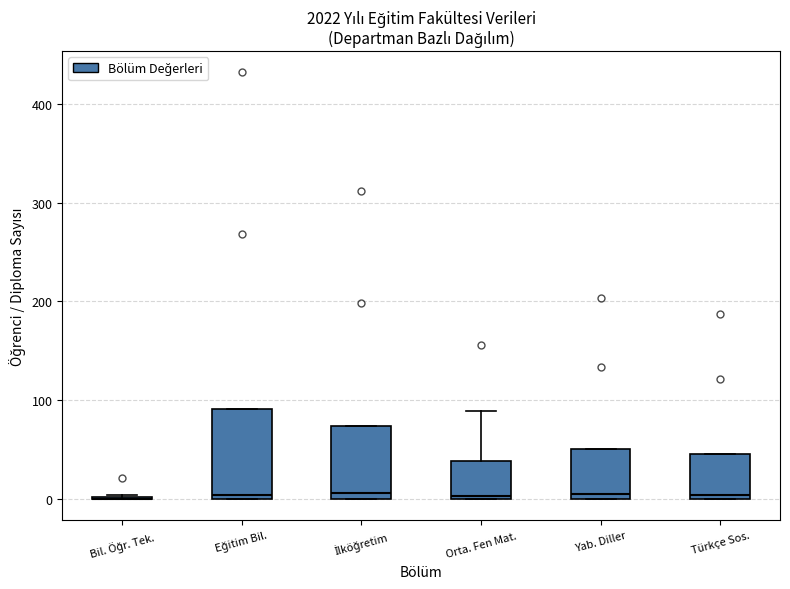

Comparing the boxes themselves (not the whiskers), which one is the tallest?

Eğitim Bil.